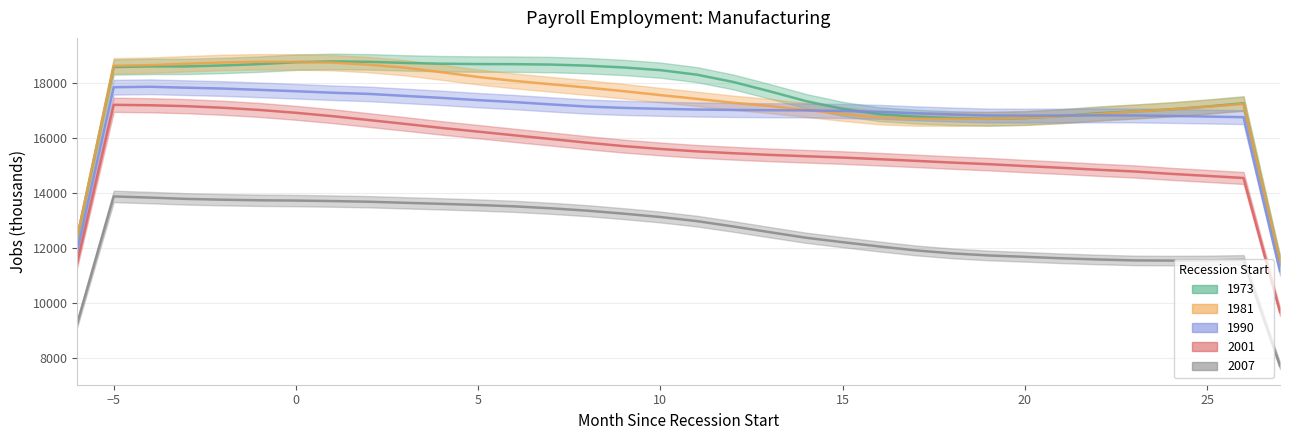

Which series ends up on top after the final intersection of 1981 and 1990?

1981